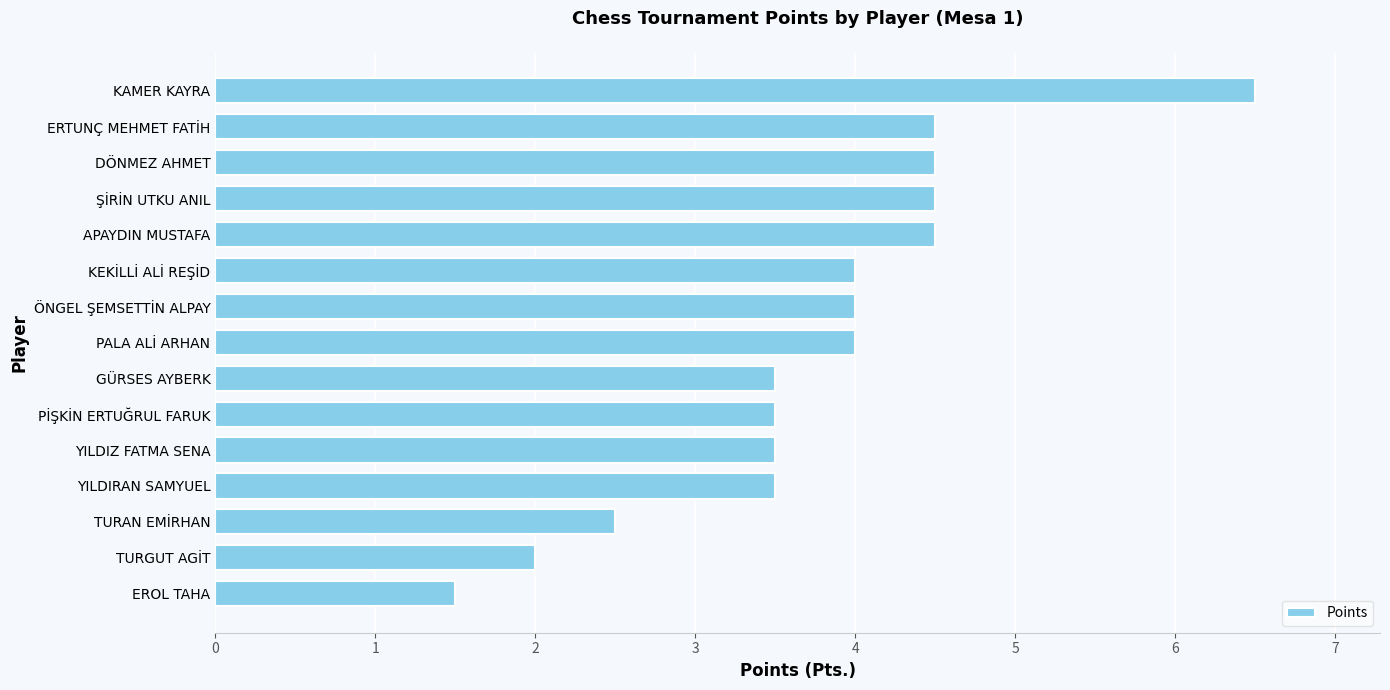

How many bars are there in total?

15